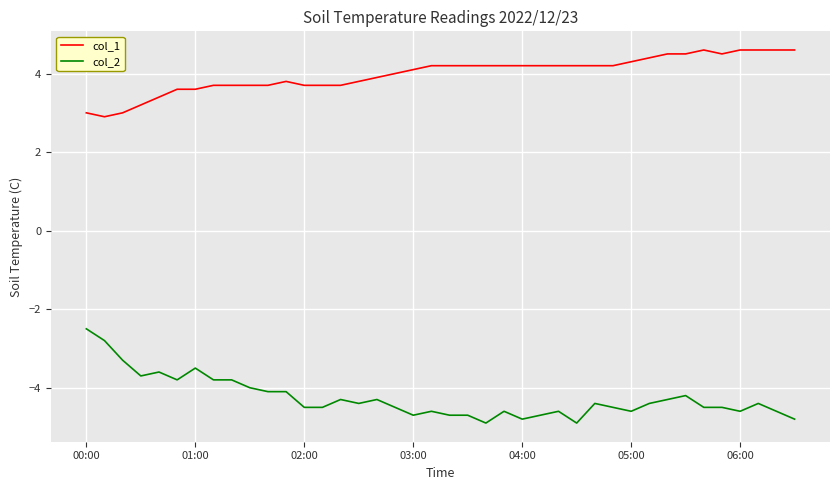

List the series in order of their overall mean, highest first.

col_1, col_2